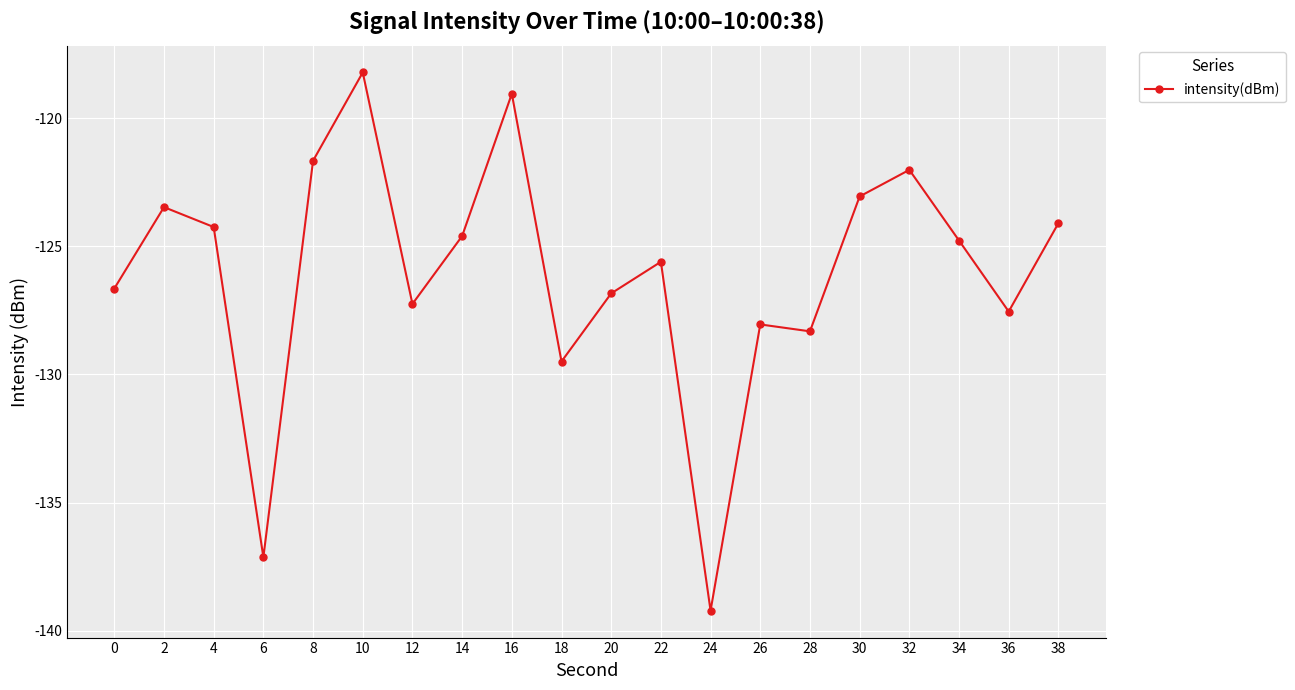

The value at 36 is -223.1. True or false?

False